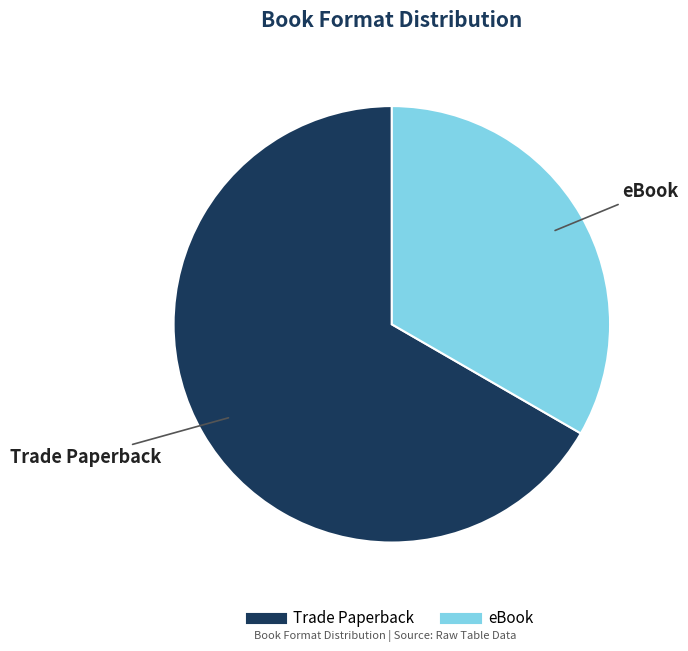

Count the number of slices in the pie.

2